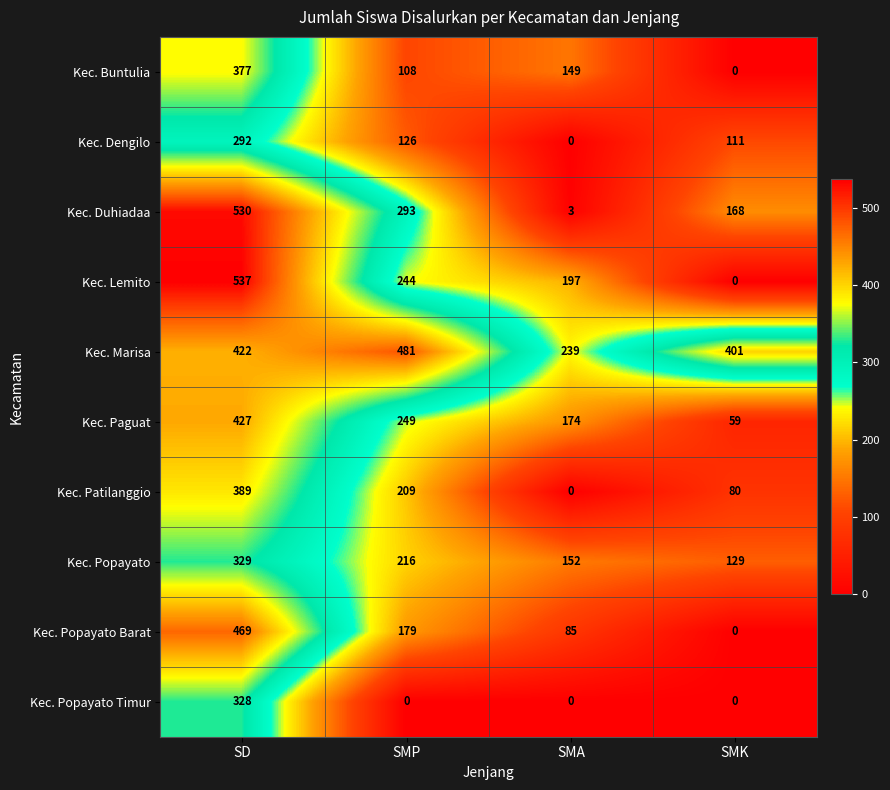

Which label corresponds to the largest value in the chart?

SD